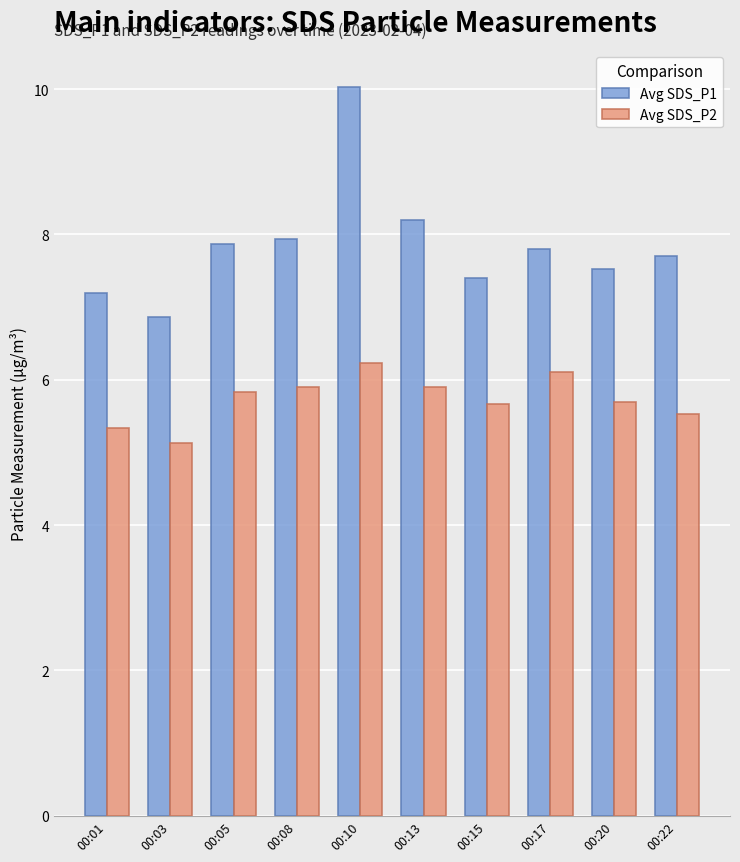

How many data points does each series have?

10